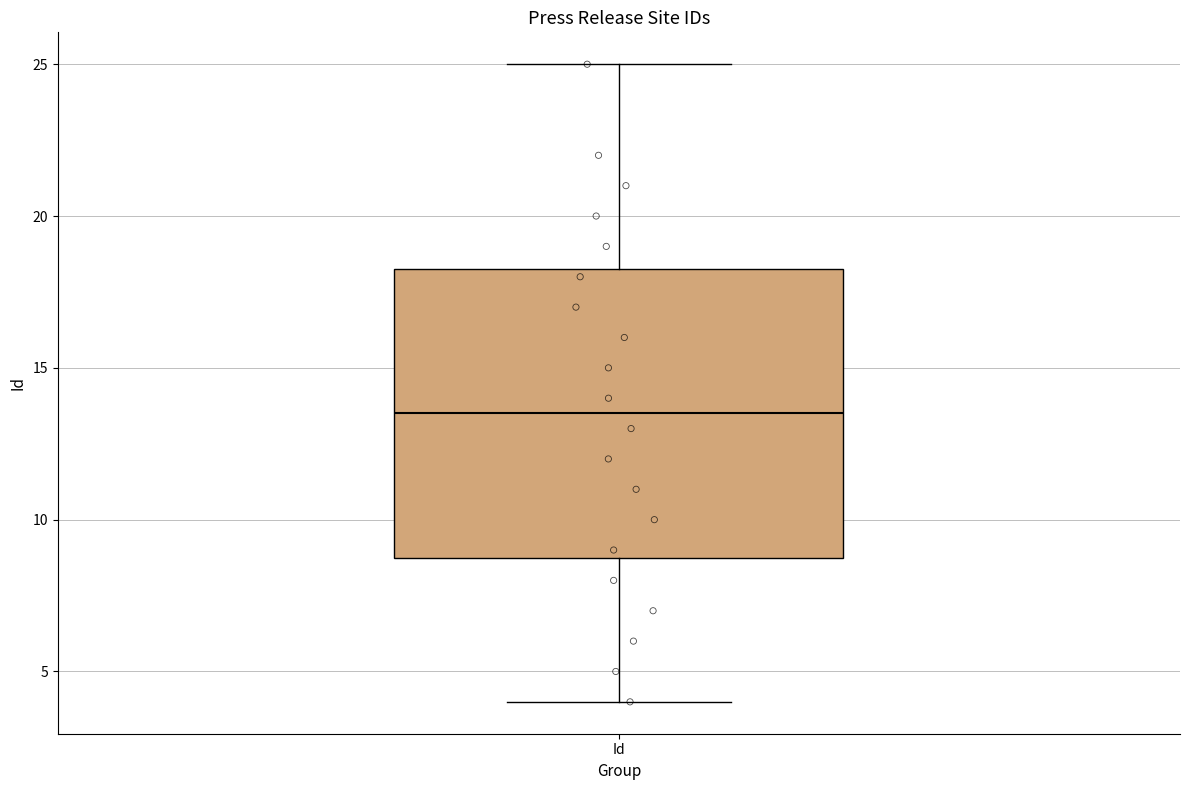

Read this box plot against the y-axis: the position of the median line, the range covered by the box, and the ends of both whiskers. The values are not printed on the chart, so give them approximately, as read against the axis.

median 13.5, box 9.0 to 18.5, whiskers 4.0 to 25.0